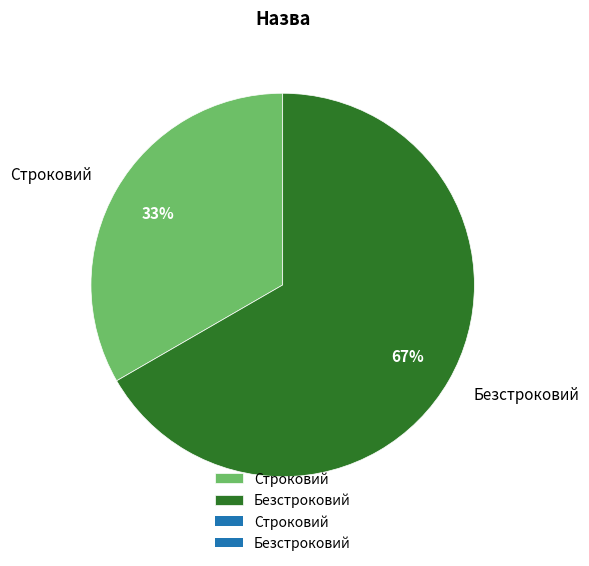

Count the number of slices in the pie.

2